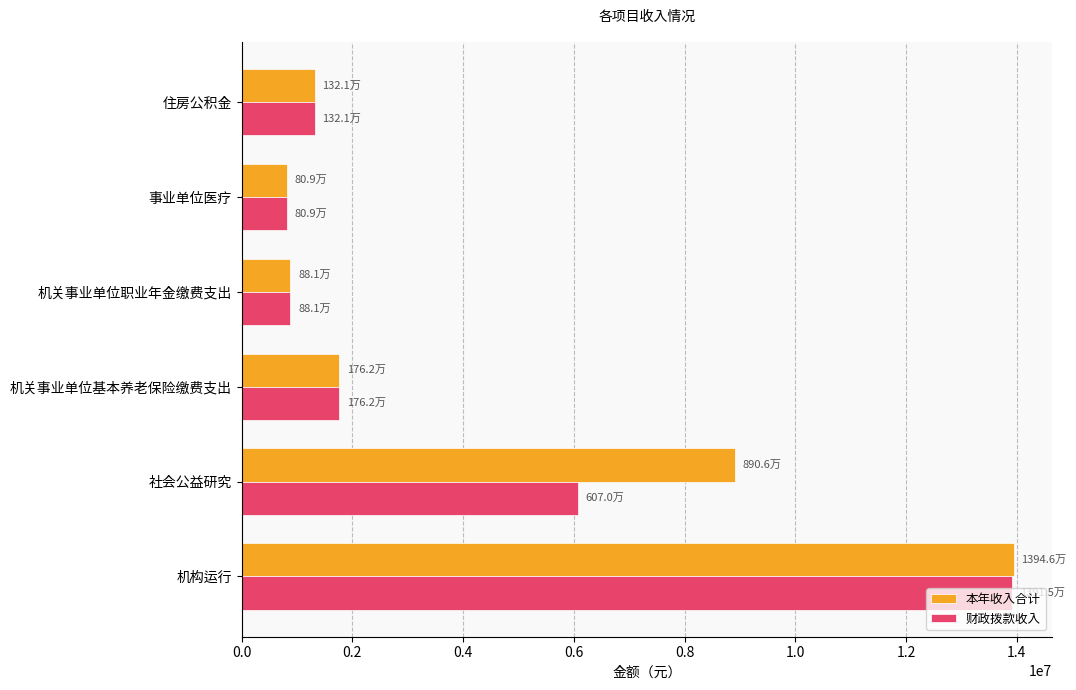

At 社会公益研究, list the series in order from largest to smallest.

本年收入合计, 财政拨款收入